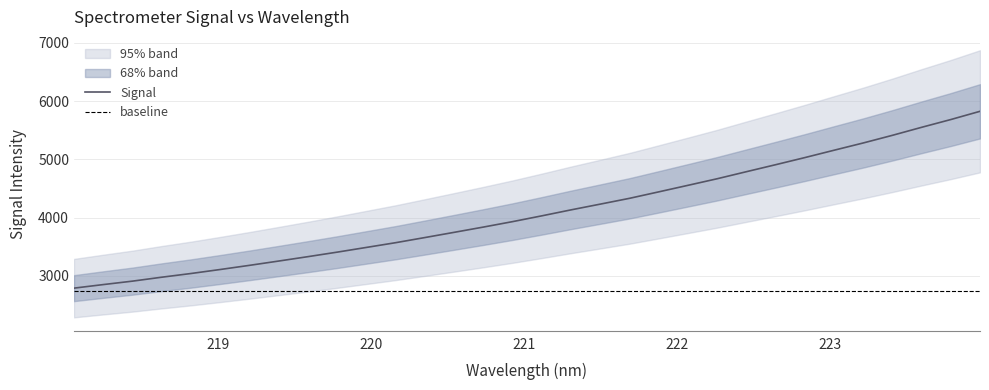

Count the number of values greater than 4031.

16